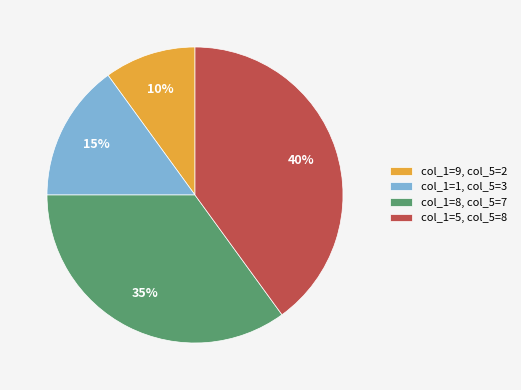

To the nearest percent, what percentage of the pie is col_1=9, col_5=2?

10%